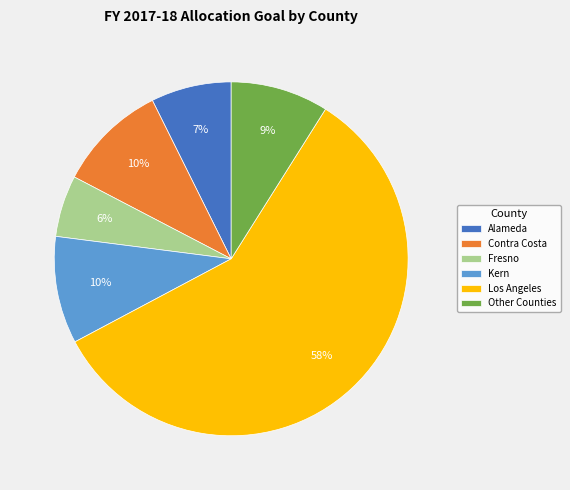

Is it true that Kern is 10% of the pie?

True